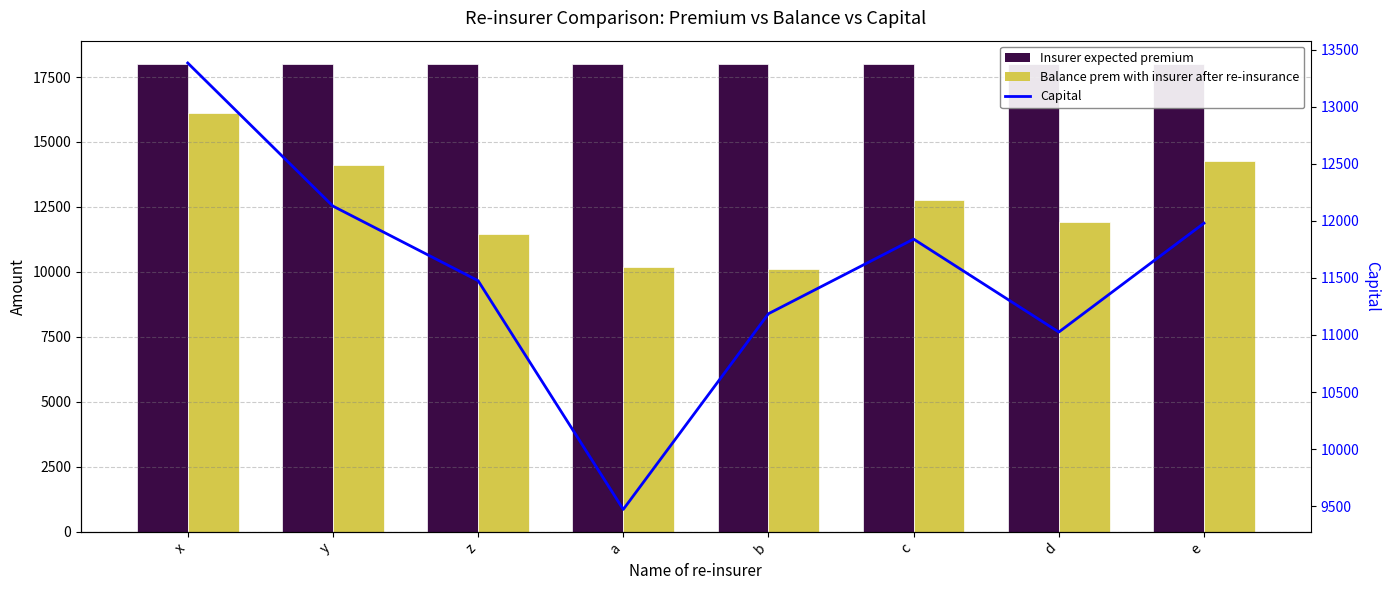

Reading left to right, transcribe all the data shown in this chart.

Insurer expected premium: 18000.0	18000.0	18000.0	18000.0	18000.0	18000.0	18000.0	18000.0
Balance prem with insurer after re-insurance: 16125.0	14100.0	11475.0	10200.0	10125.0	12750.0	11925.0	14250.0
Capital: 13382.4	12128.8	11475.2	9471.6	11185.9	11839.5	11025.2	11978.8